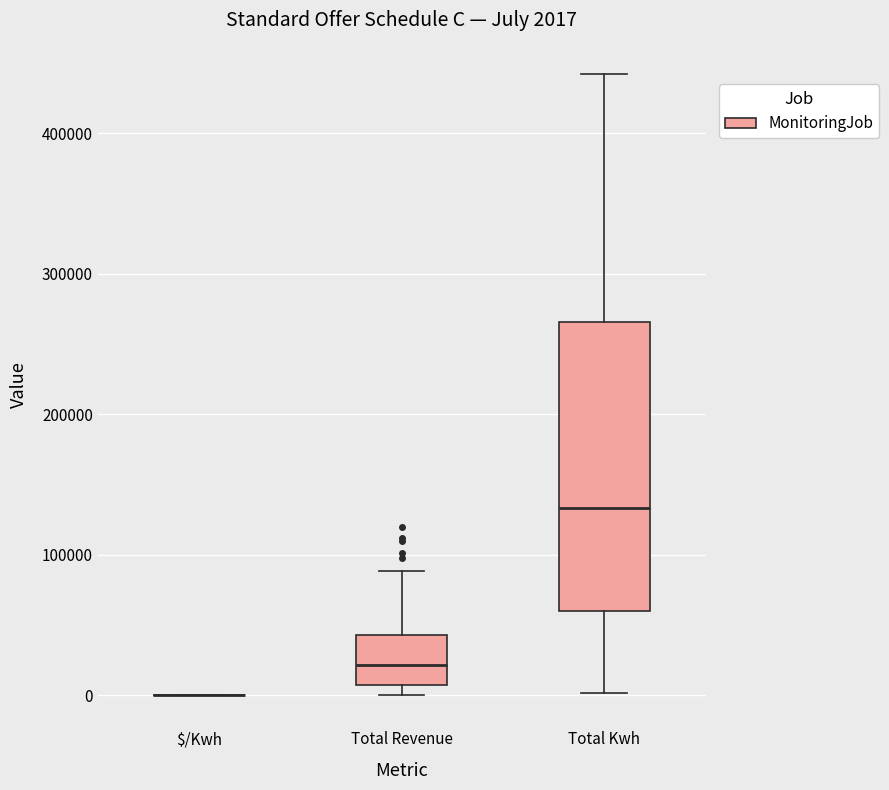

Comparing the boxes themselves (not the whiskers), which one is the tallest?

Total Kwh